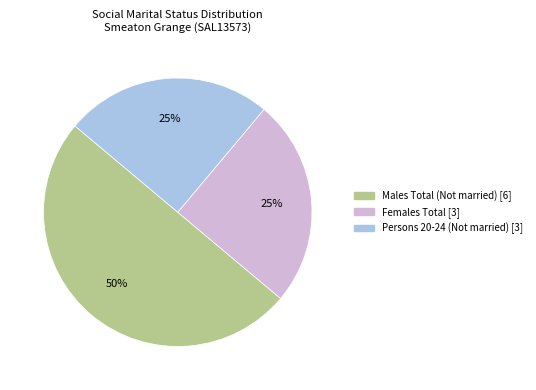

To the nearest percent, what is the average slice percentage?

33%